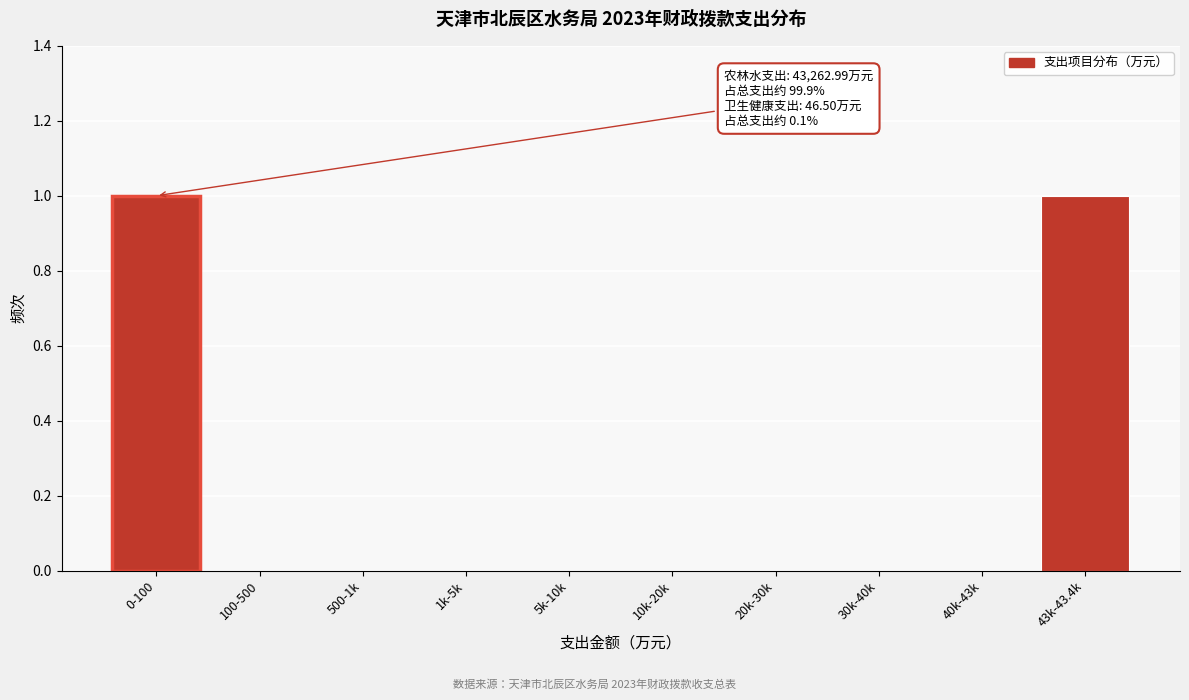

Reading right to left, what are all the values shown in this chart?

43k-43.4k=1	40k-43k=0	30k-40k=0	20k-30k=0	10k-20k=0	5k-10k=0	1k-5k=0	500-1k=0	100-500=0	0-100=1